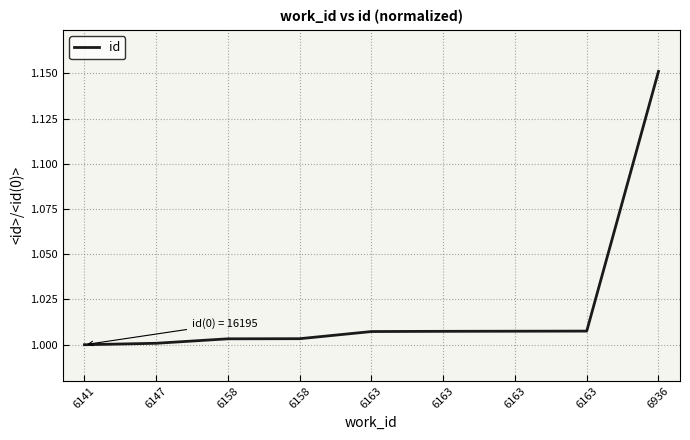

What value does the data have at 6158?

1.0